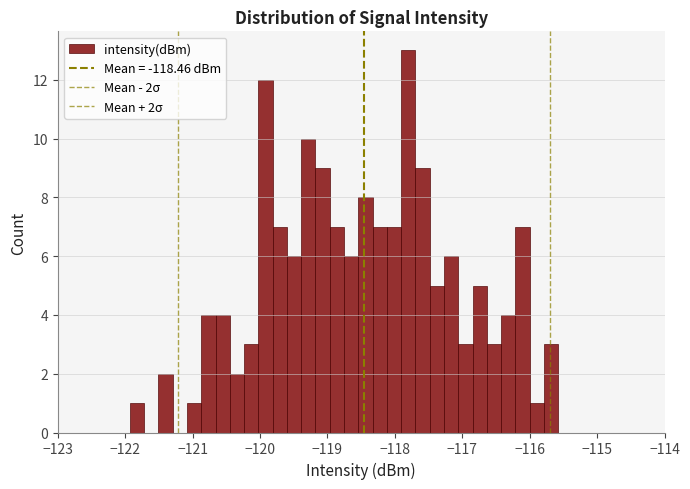

Read against the x-axis, roughly where is the centre of the tallest bar?

-117.8